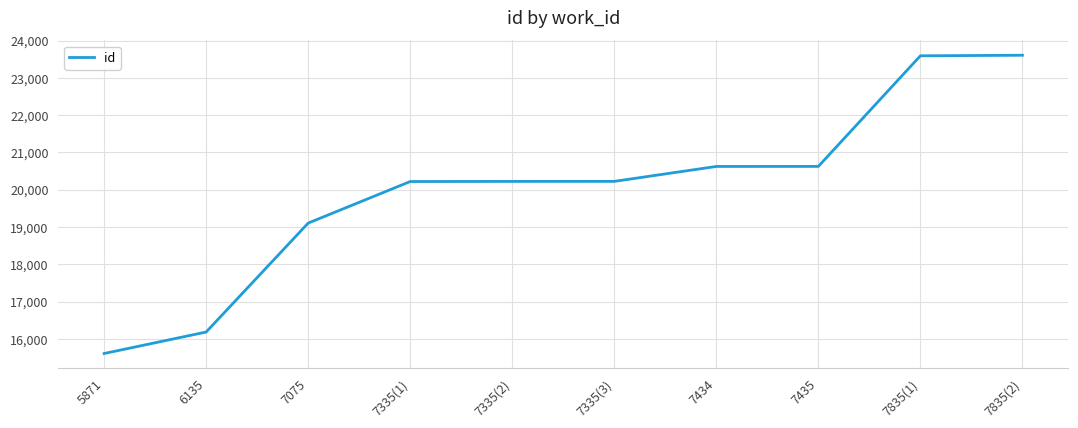

Approximately how many times larger is the value at 7434 compared to 5871?

1.3